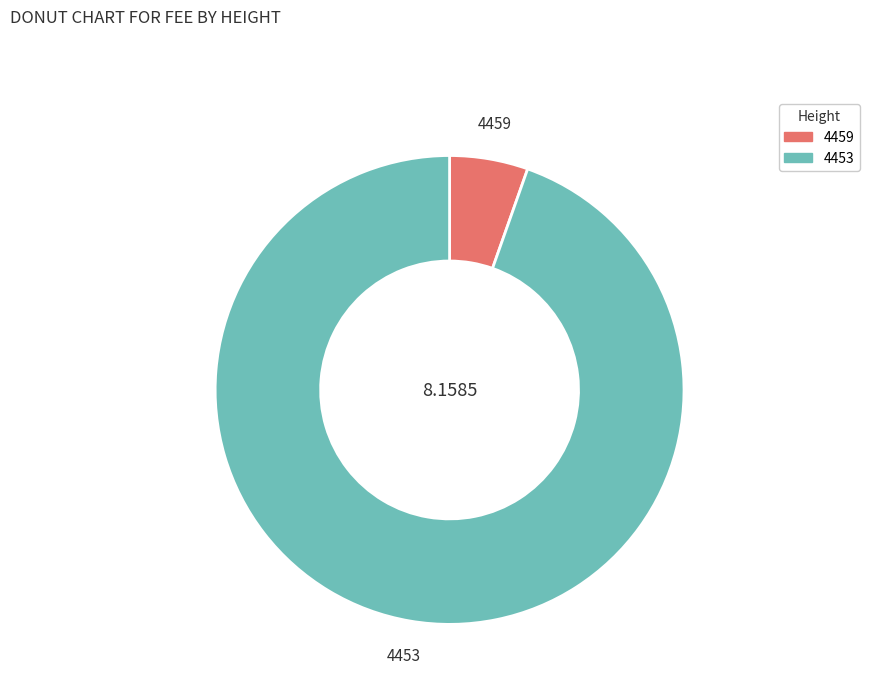

Do 4459 and 4453 together represent more than half of the pie?

Yes